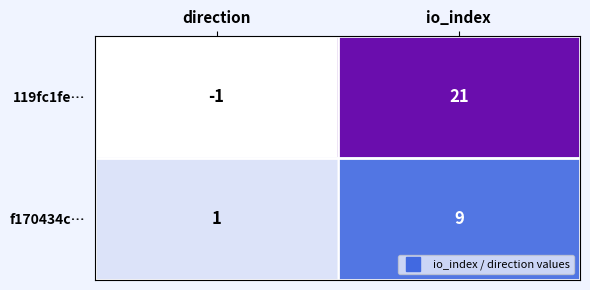

What is the difference between the highest and lowest values at io_index?

12